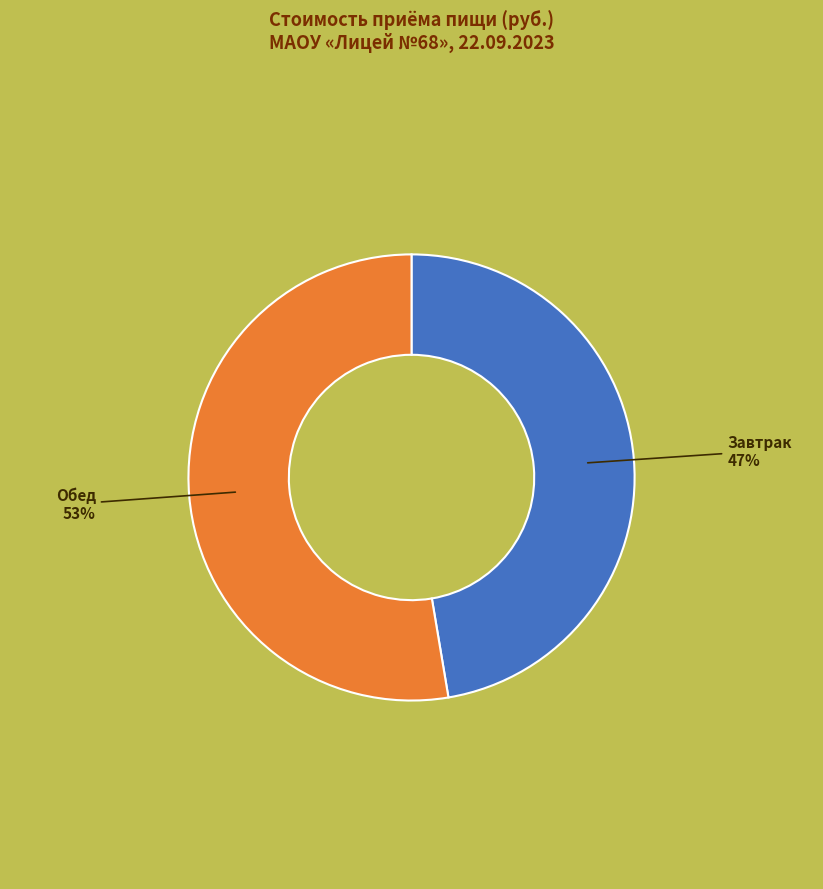

To the nearest percent, what is the average slice percentage?

50%